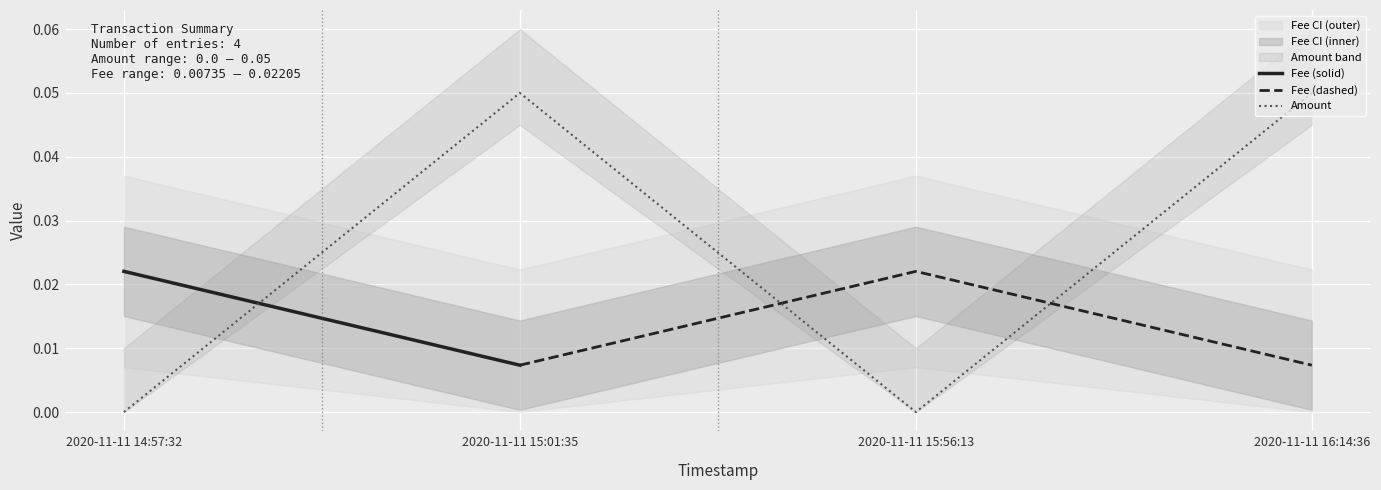

What is the greatest value displayed?

0.1